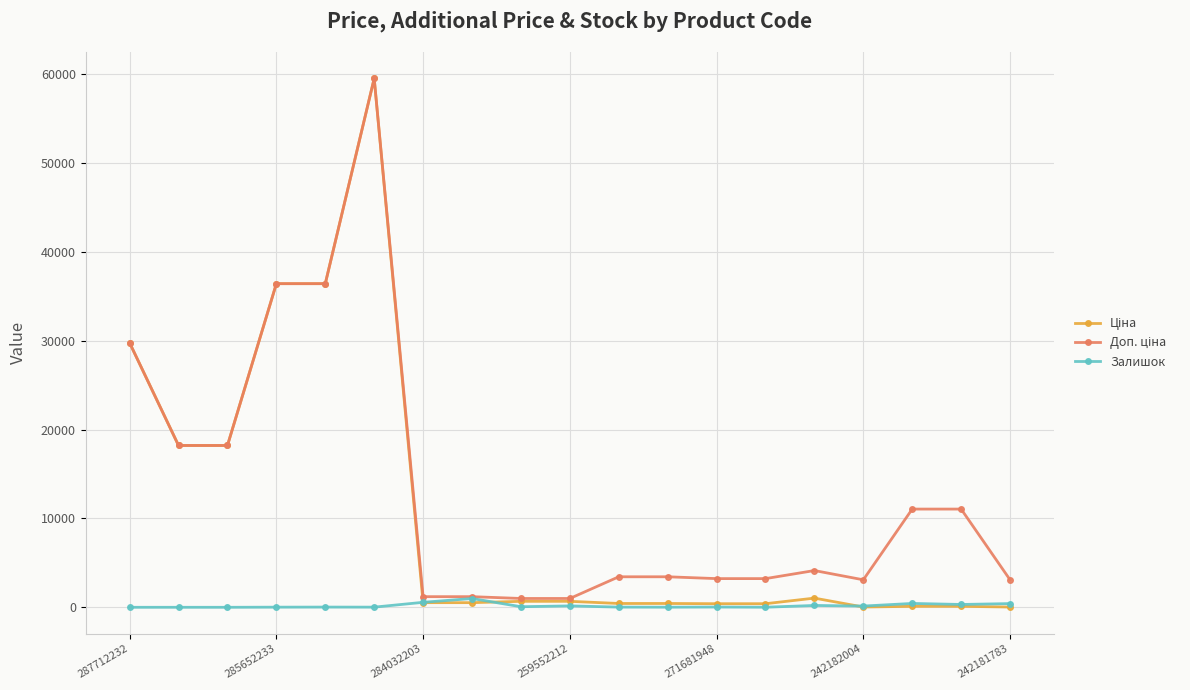

True or false: Залишок has more than 0 points higher than both neighbors.

True